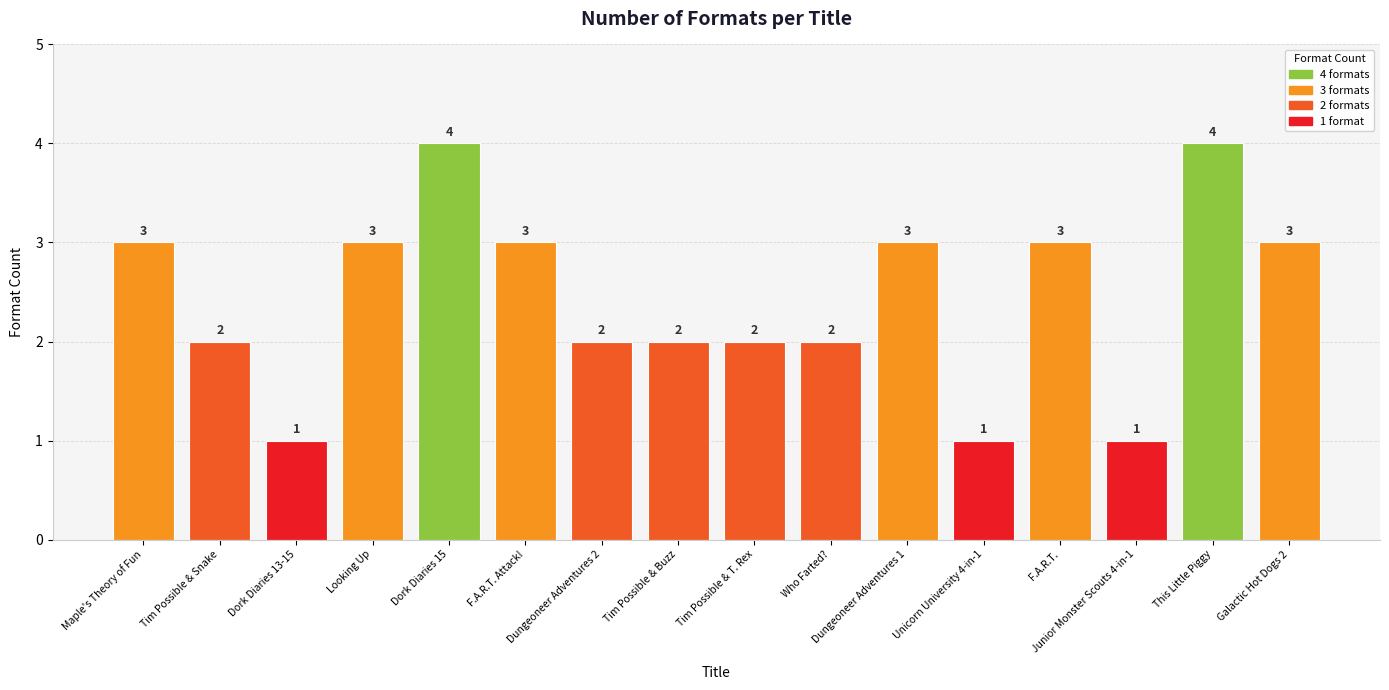

What is the label of the 4th bar from the left?

Looking Up